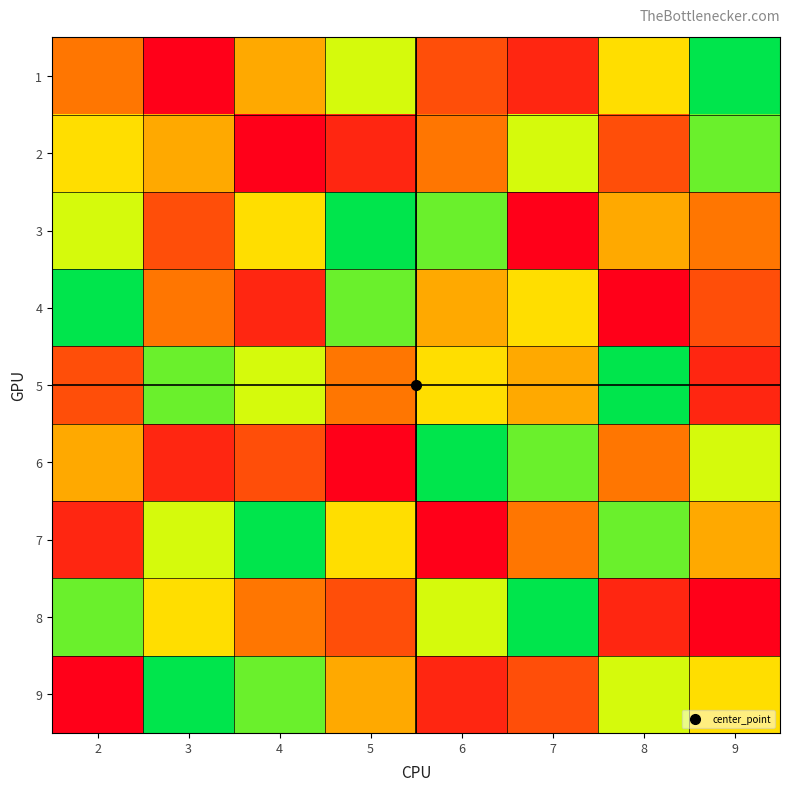

Reading right to left, extract all data points from this chart.

1: 9=1	8=4	7=8	6=7	5=3	4=5	3=9	2=6
2: 9=2	8=7	7=3	6=6	5=8	4=9	3=5	2=4
3: 9=6	8=5	7=9	6=2	5=1	4=4	3=7	2=3
4: 9=7	8=9	7=4	6=5	5=2	4=8	3=6	2=1
5: 9=8	8=1	7=5	6=4	5=6	4=3	3=2	2=7
6: 9=3	8=6	7=2	6=1	5=9	4=7	3=8	2=5
7: 9=5	8=2	7=6	6=9	5=4	4=1	3=3	2=8
8: 9=9	8=8	7=1	6=3	5=7	4=6	3=4	2=2
9: 9=4	8=3	7=7	6=8	5=5	4=2	3=1	2=9